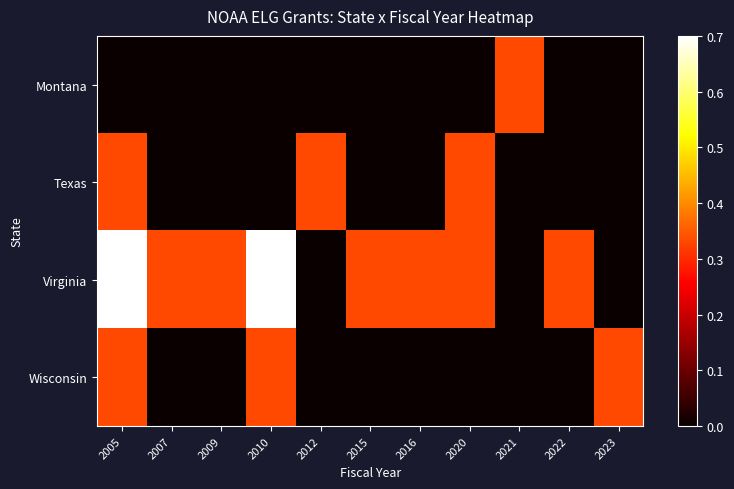

How many distinct data groups are displayed?

4